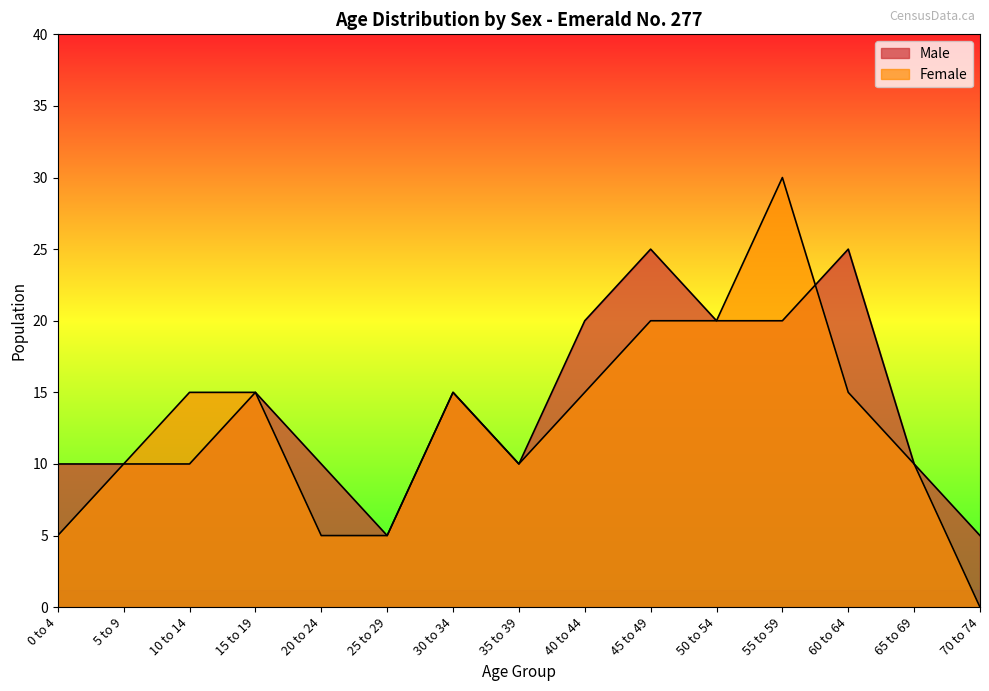

Which series changed the most between 5 to 9 and 30 to 34?

Male